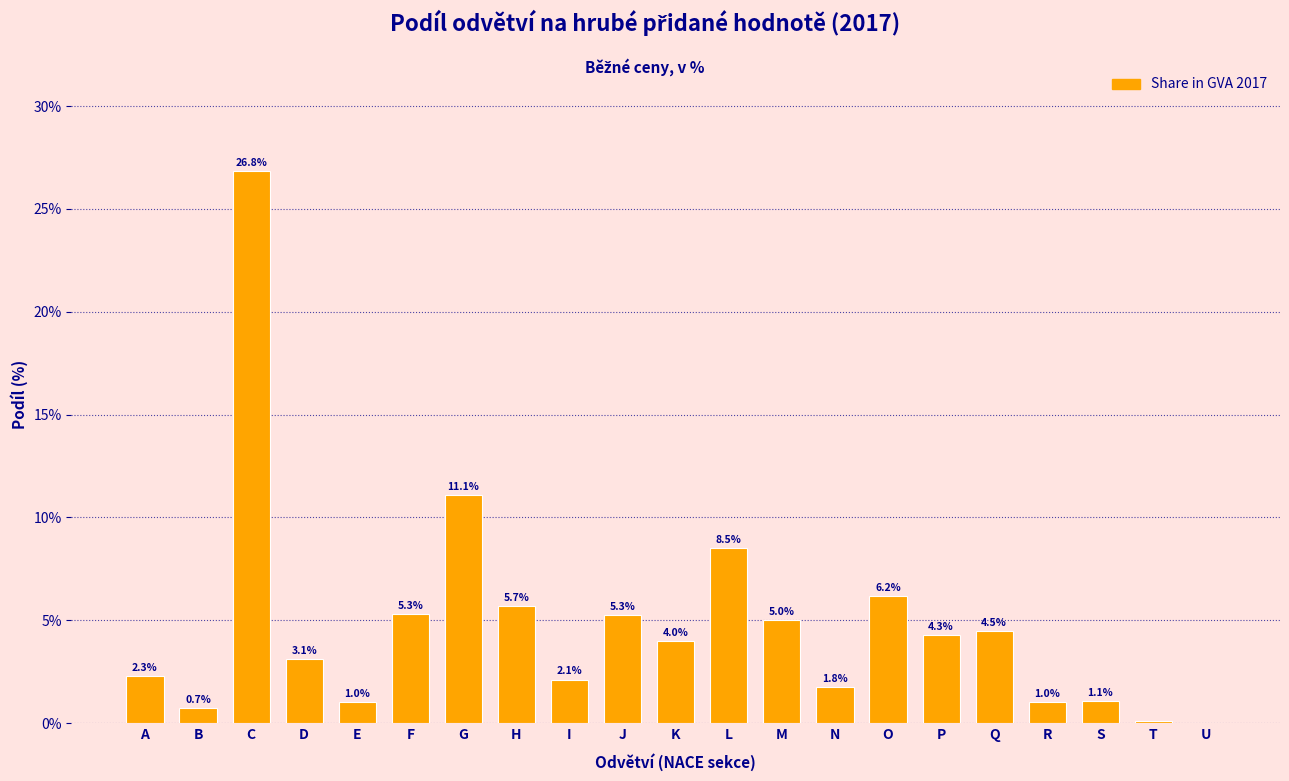

What is the maximum value shown in the chart?

26.8